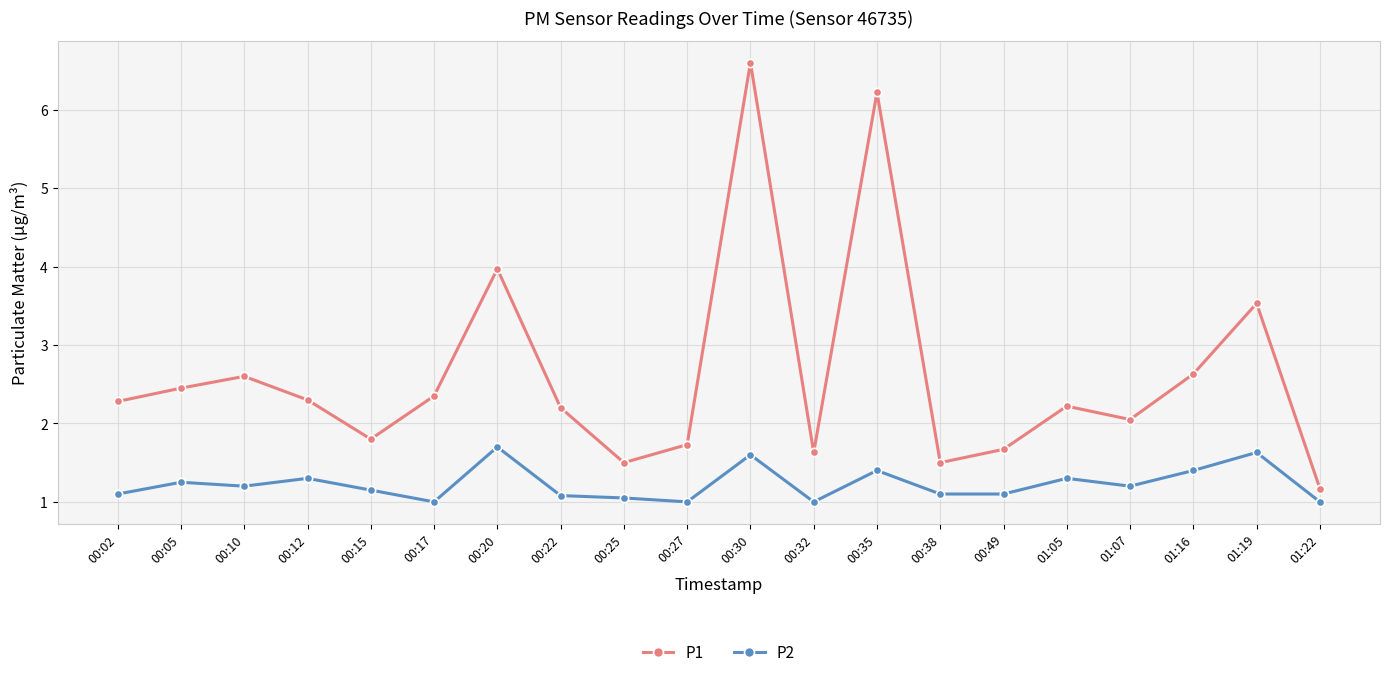

Which category has the highest value in the P2 series?

00:20